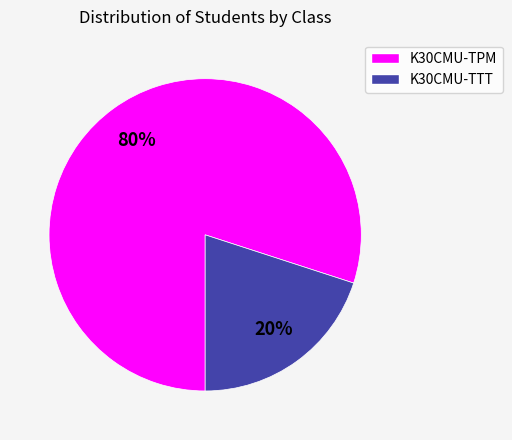

What is the largest slice in the pie chart?

K30CMU-TPM